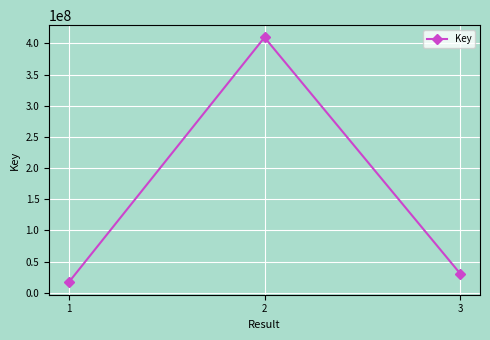

Reading left to right, what are all the values shown in this chart?

16621485	409615508	30424431